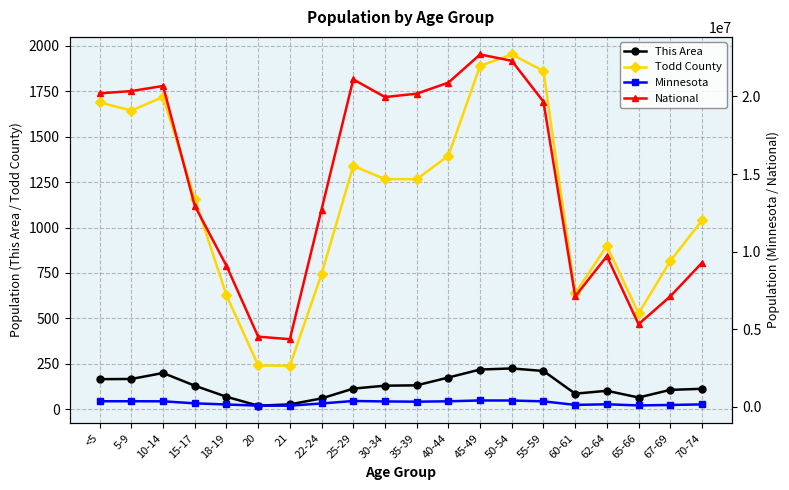

List the labels in order of Minnesota value, largest first.

45-49, 50-54, 25-29, 5-9, <5, 40-44, 10-14, 55-59, 30-34, 35-39, 15-17, 22-24, 62-64, 70-74, 18-19, 60-61, 67-69, 65-66, 20, 21